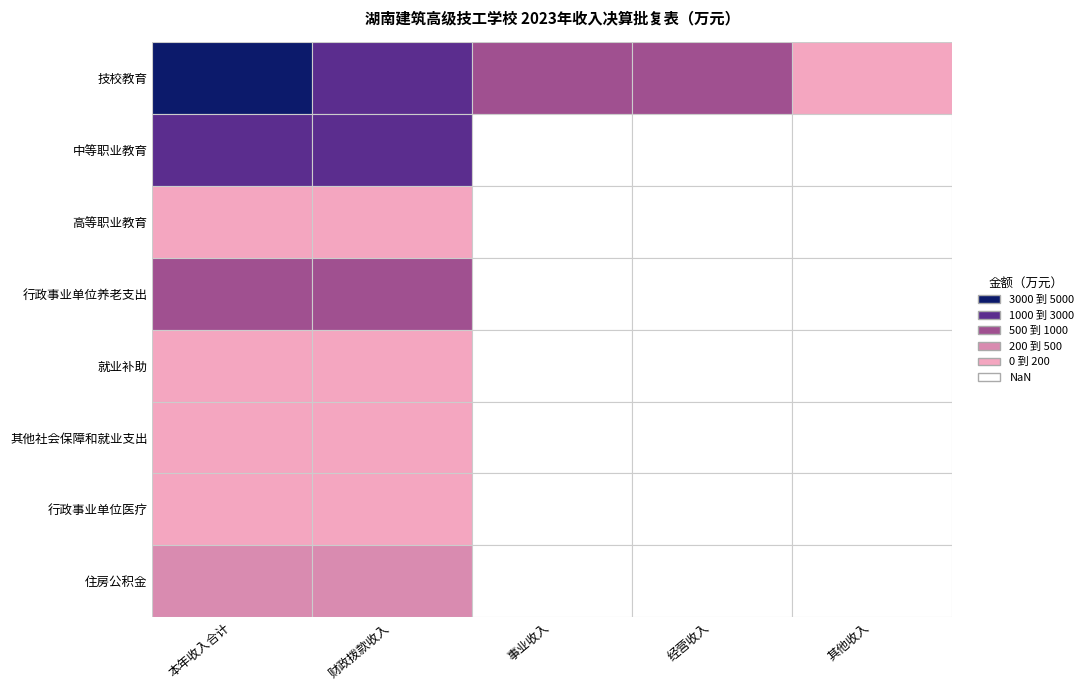

Which series changed the most between 本年收入合计 and 其他收入?

技校教育